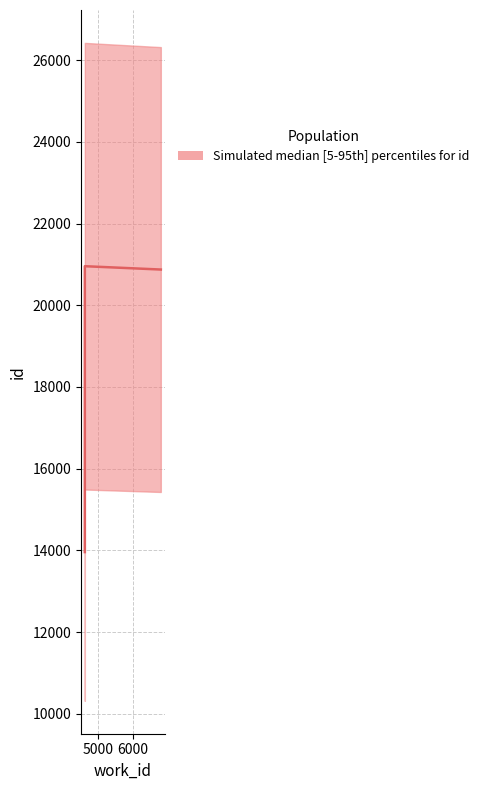

What is the sum of all id_median values?

48512